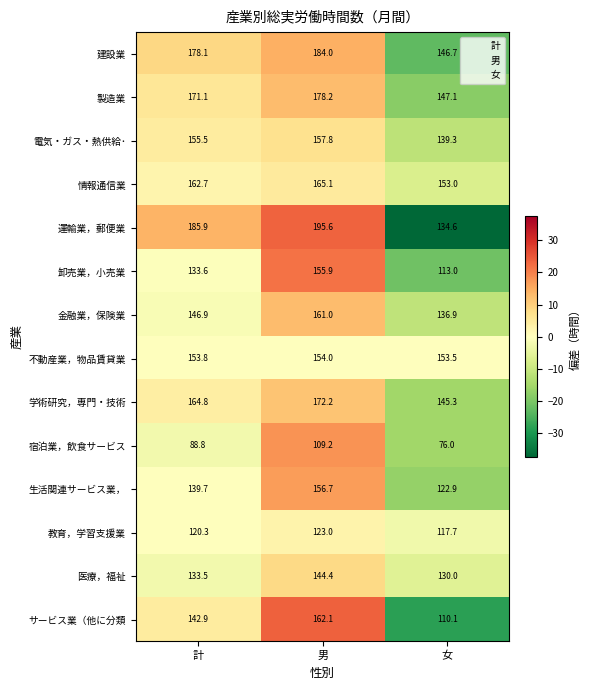

Which series has the largest range (max minus min)?

運輸業，郵便業